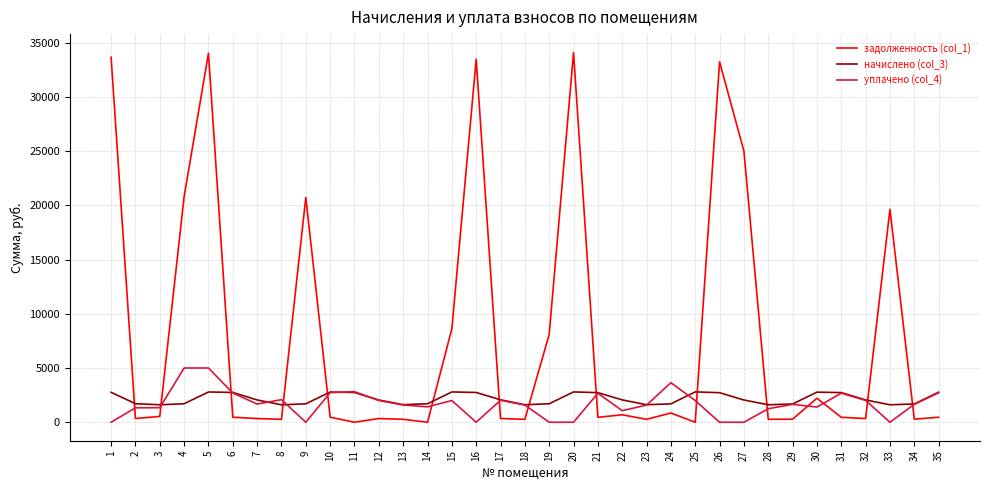

True or false: задолженность (col_1) and уплачено (col_4) cross at least once.

True